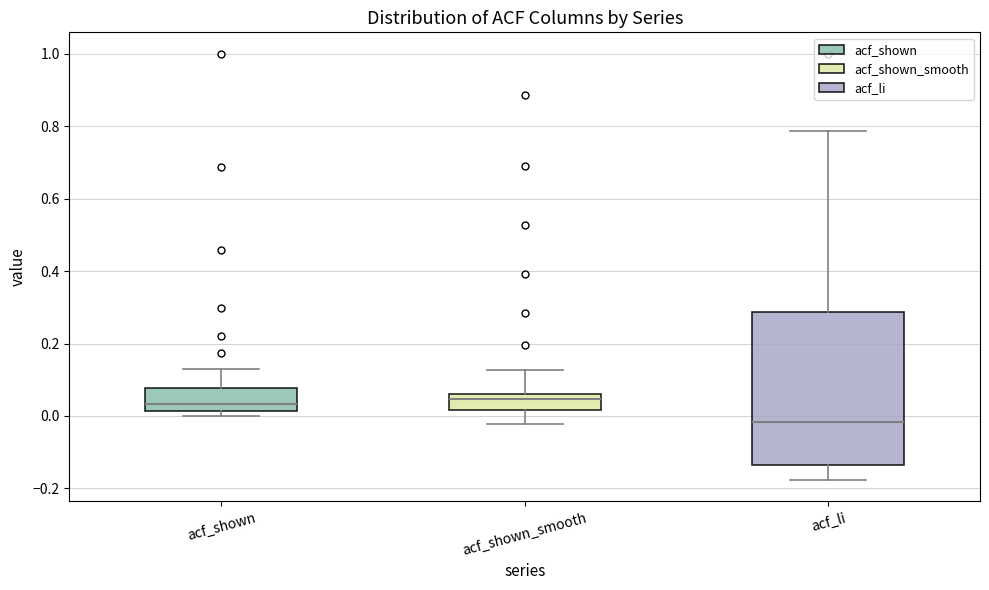

Which box is the tallest, from its lower edge to its upper edge?

acf_li